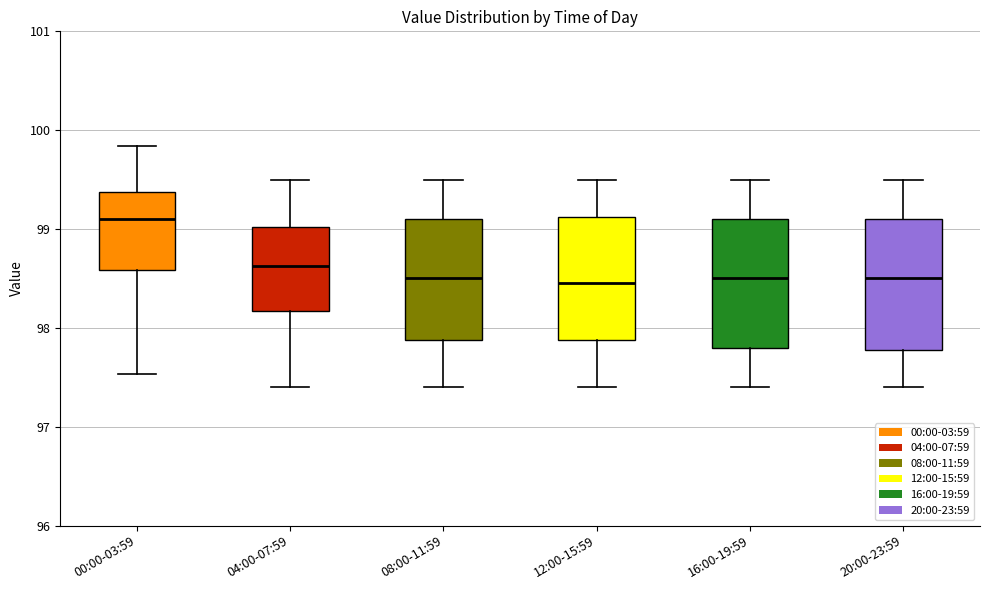

Reading left to right, read every box against the y-axis: the position of its median line, the range the box covers, and the ends of its whiskers. The values are not printed on the chart, so give them approximately, as read against the axis.

00:00-03:59: median 99.1, box 98.6 to 99.4, whiskers 97.5 to 99.8
04:00-07:59: median 98.6, box 98.2 to 99.0, whiskers 97.4 to 99.5
08:00-11:59: median 98.5, box 97.9 to 99.1, whiskers 97.4 to 99.5
12:00-15:59: median 98.5, box 97.9 to 99.1, whiskers 97.4 to 99.5
16:00-19:59: median 98.5, box 97.8 to 99.1, whiskers 97.4 to 99.5
20:00-23:59: median 98.5, box 97.8 to 99.1, whiskers 97.4 to 99.5